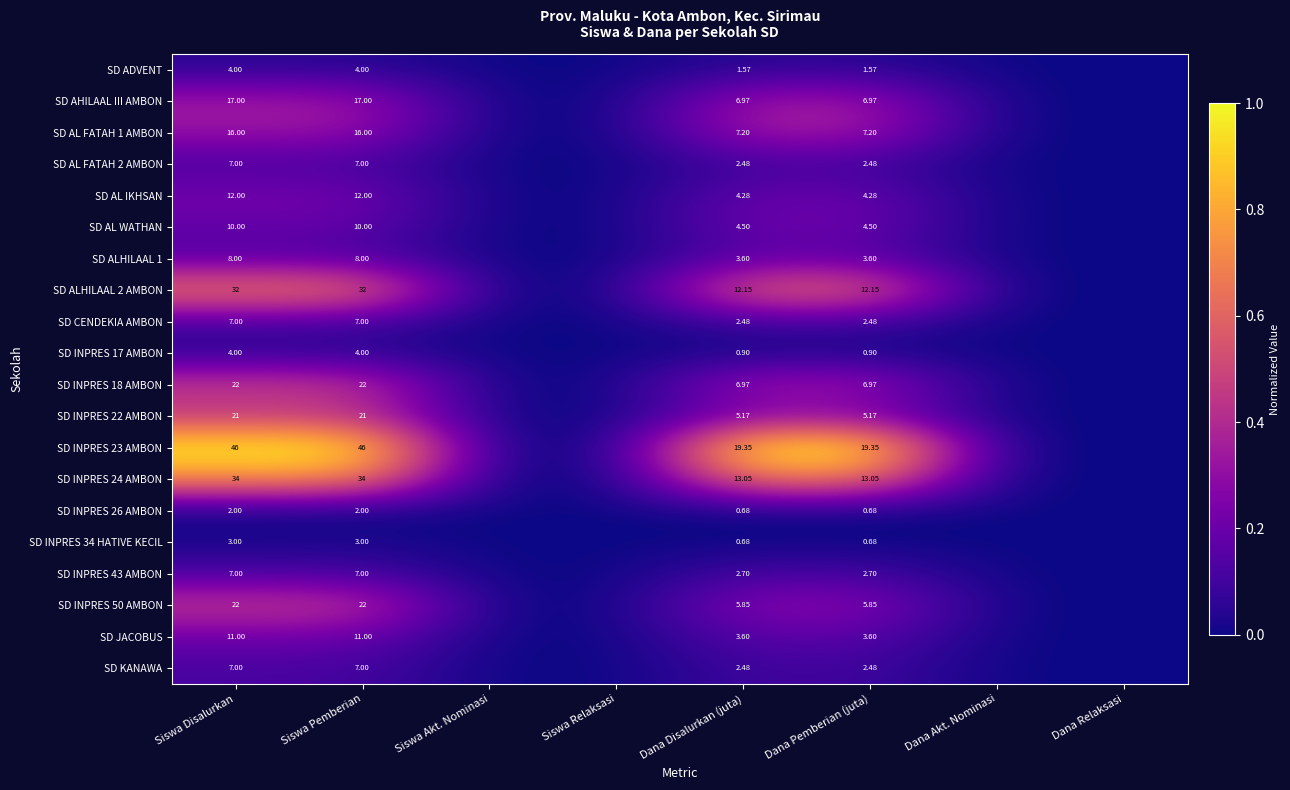

Is the value of SD ADVENT at Dana Disalurkan (juta) greater than the value of SD CENDEKIA AMBON at Siswa Pemberian?

No